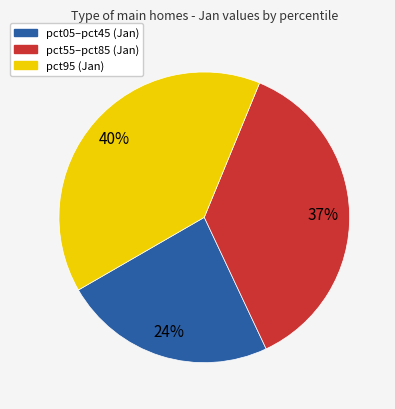

How many slices are in this pie chart?

3